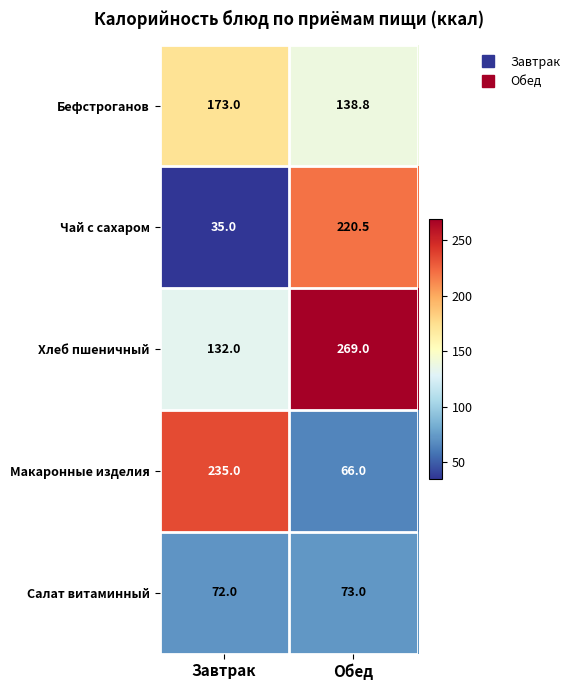

Which series has the largest total across all categories?

Хлеб пшеничный